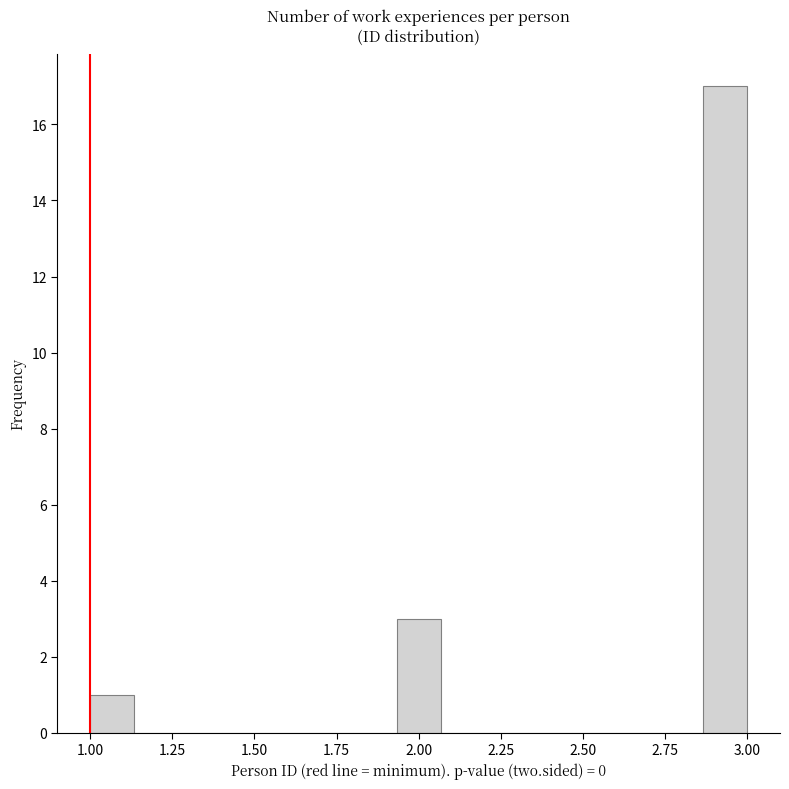

Around what value on the x-axis is the tallest bar? Give the approximate position of its centre, as read against the axis.

2.95